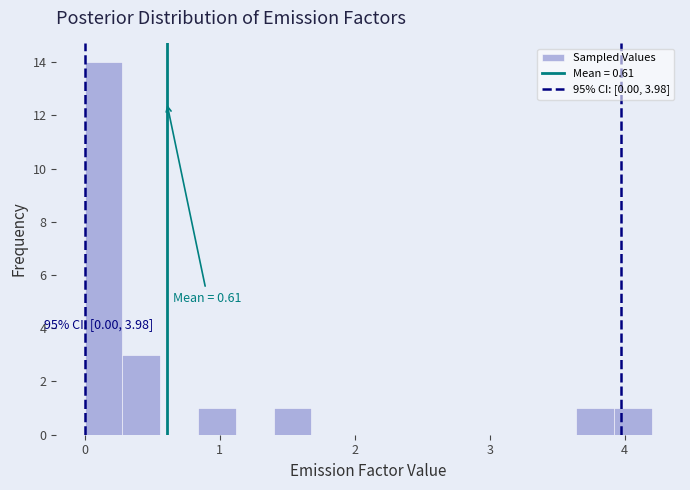

Read against the x-axis, roughly where is the centre of the tallest bar?

0.1